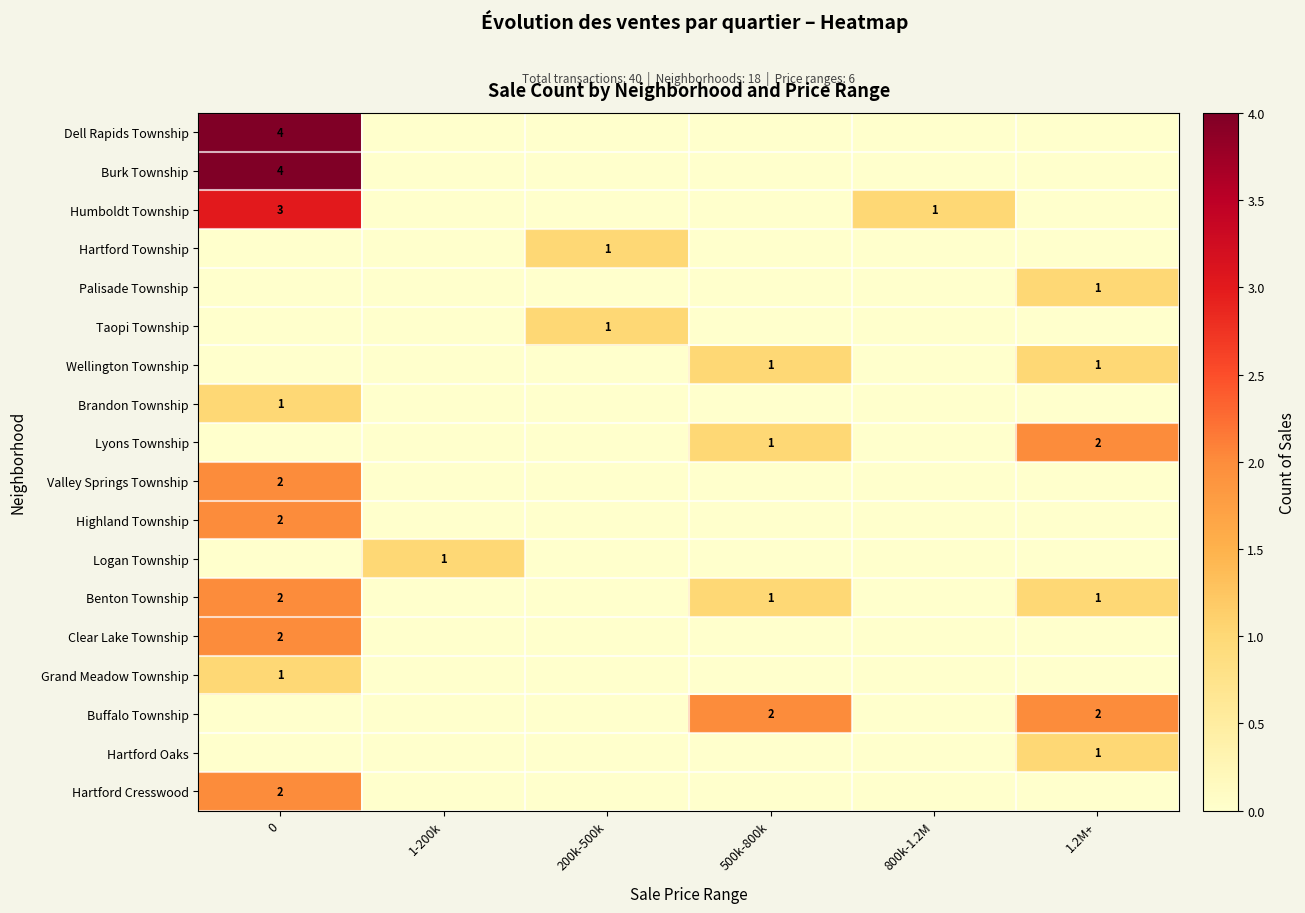

Is it true that Benton Township equals 1 at 500k-800k?

True